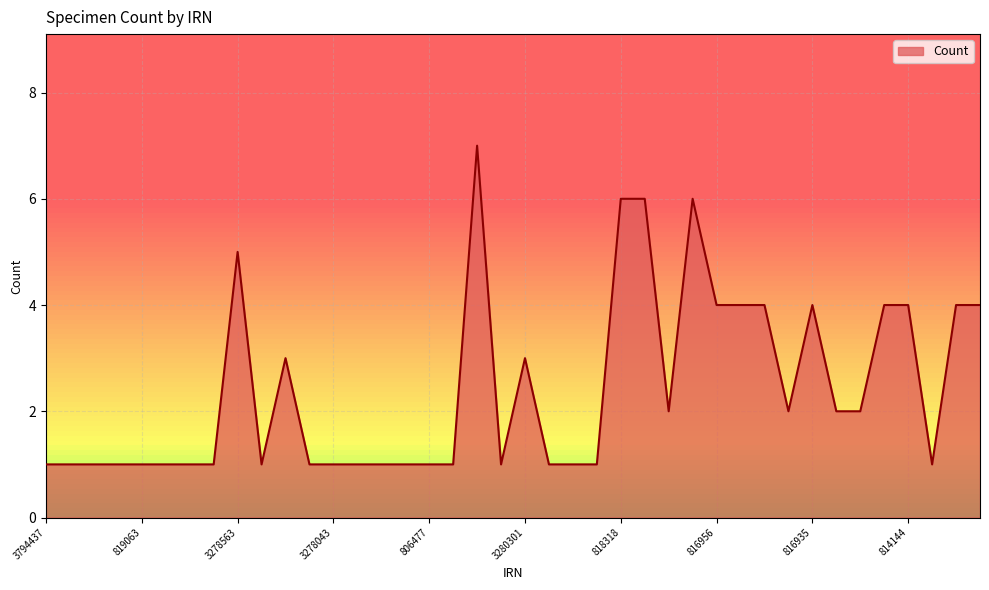

What is the difference between the maximum and minimum values?

6